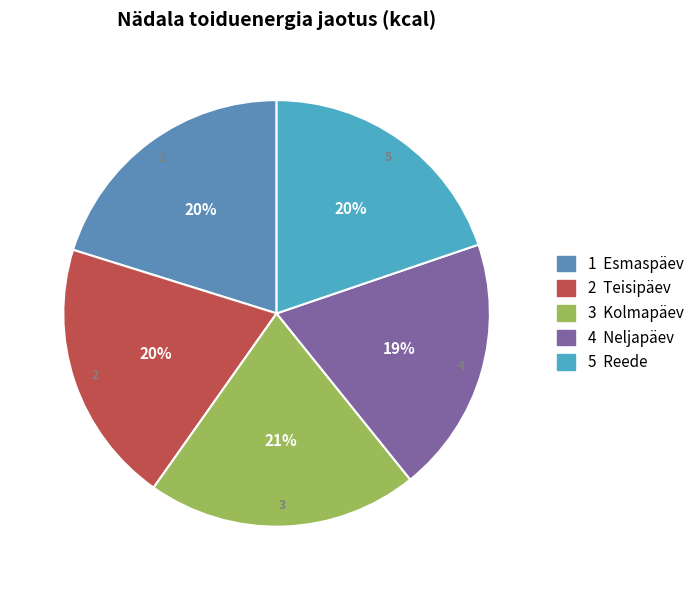

Count the number of slices in the pie.

5